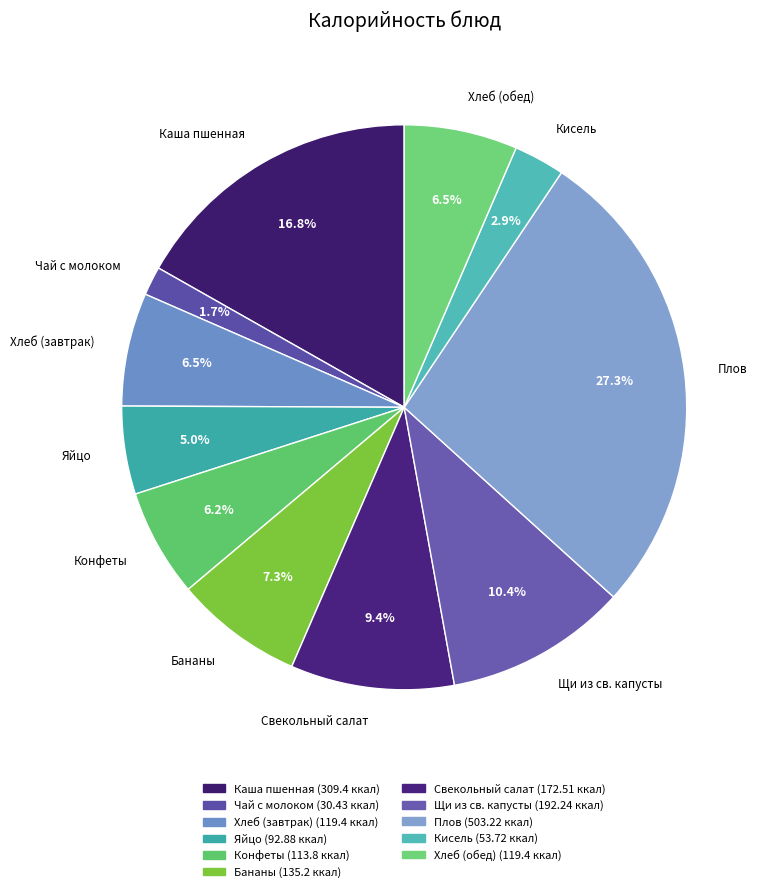

To the nearest percent, what percentage of the pie is Свекольный салат?

9%